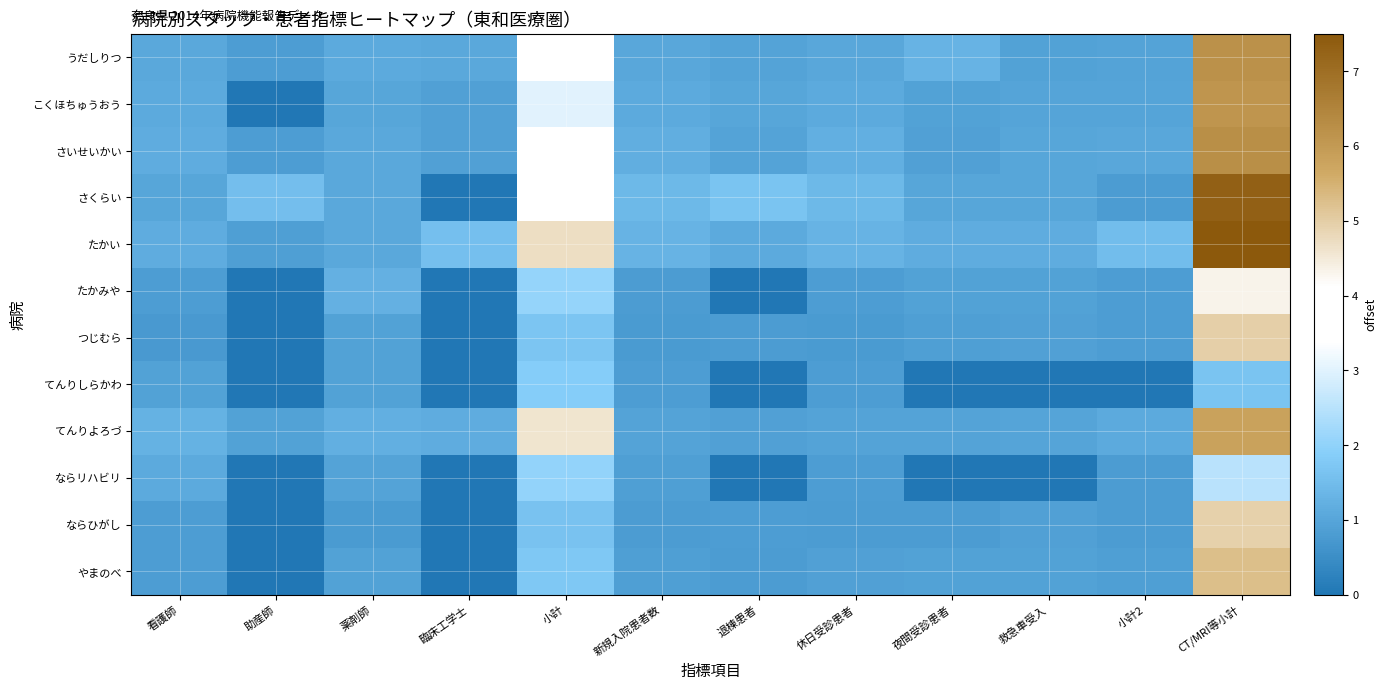

List the series in order of their peak value, lowest first.

てんりしらかわ, ならリハビリ, たかみや, ならひがし, つじむら, やまのべ, てんりよろづ, こくほちゅうおう, うだしりつ, さいせいかい, さくらい, たかい